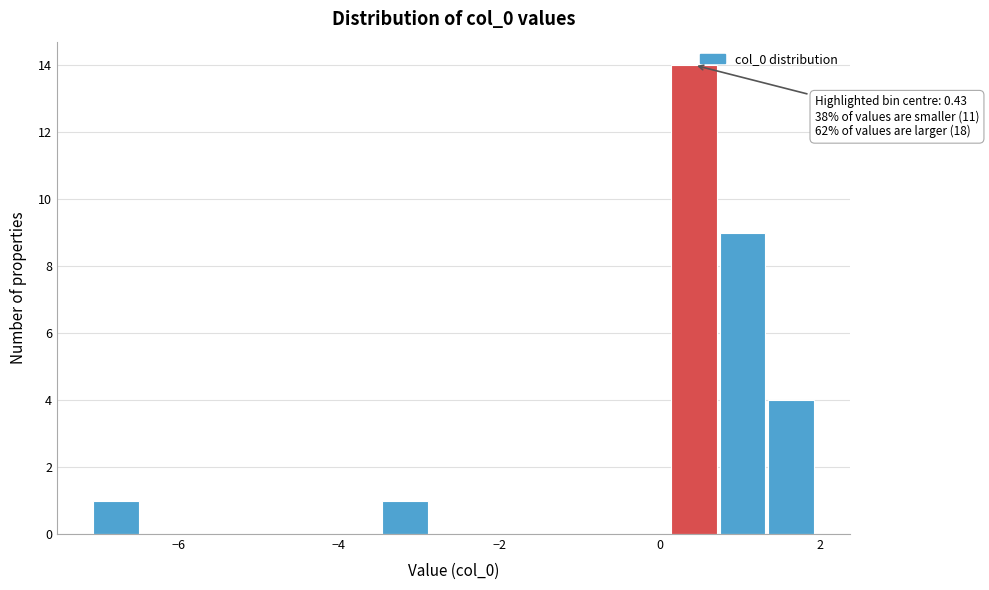

Read against the x-axis, roughly where is the centre of the tallest bar?

0.4